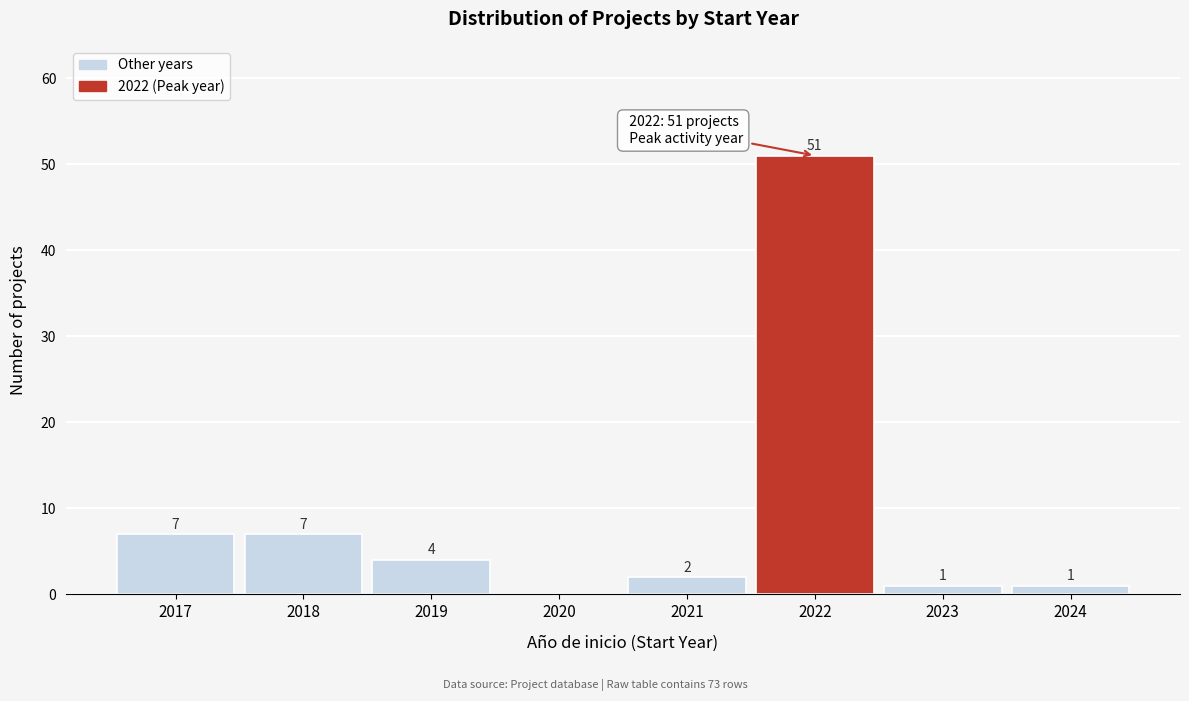

Reading left to right, what are all the values shown in this chart?

2017=7	2018=7	2019=4	2020=0	2021=2	2022=51	2023=1	2024=1